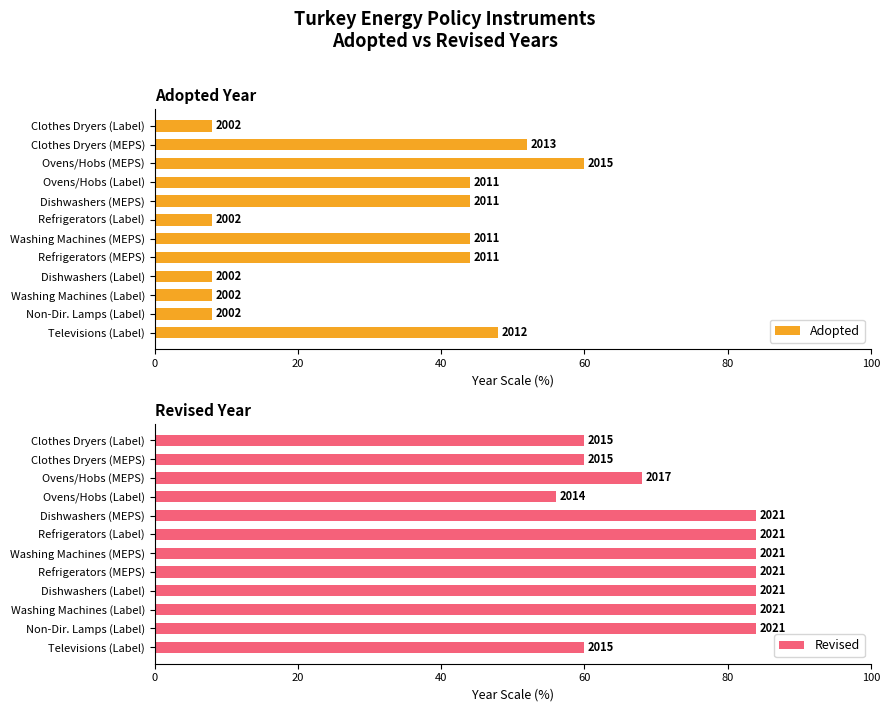

Rank the series at Washing Machines (Label) from highest to lowest value.

Revised, Adopted